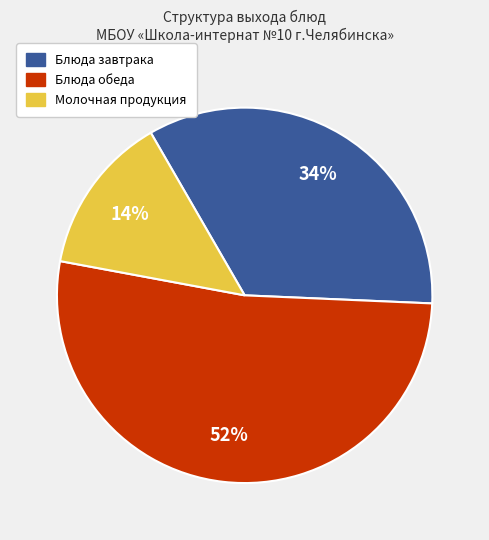

To the nearest percent, what is the average slice percentage?

33%